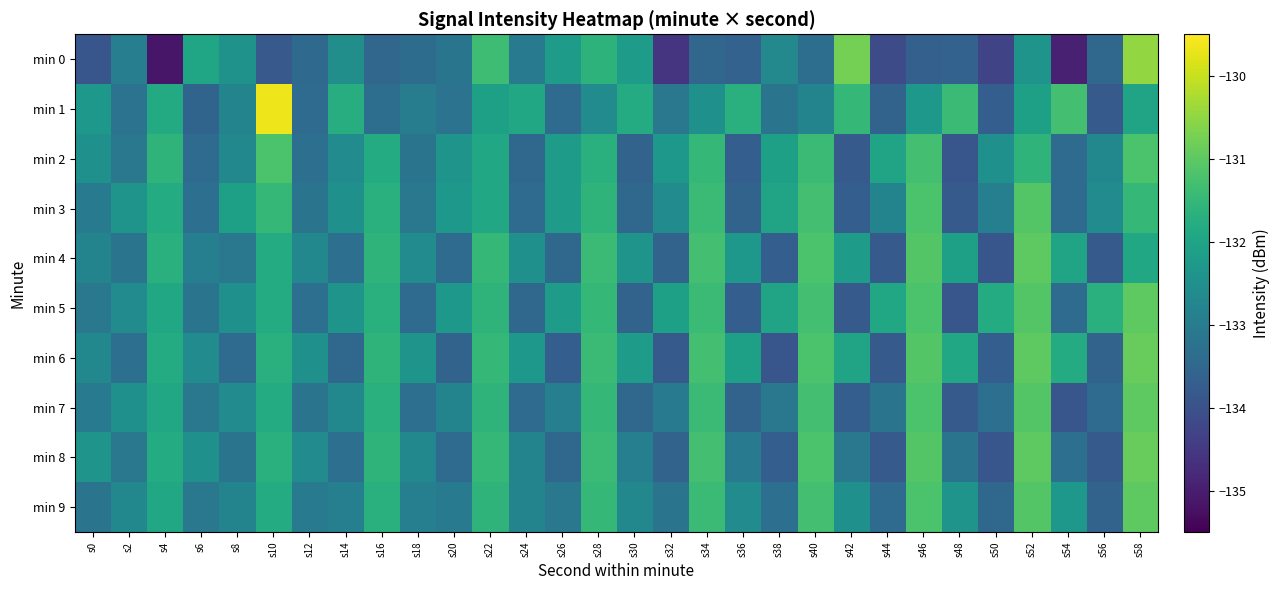

Which has a higher value, s24 or s42?

s42